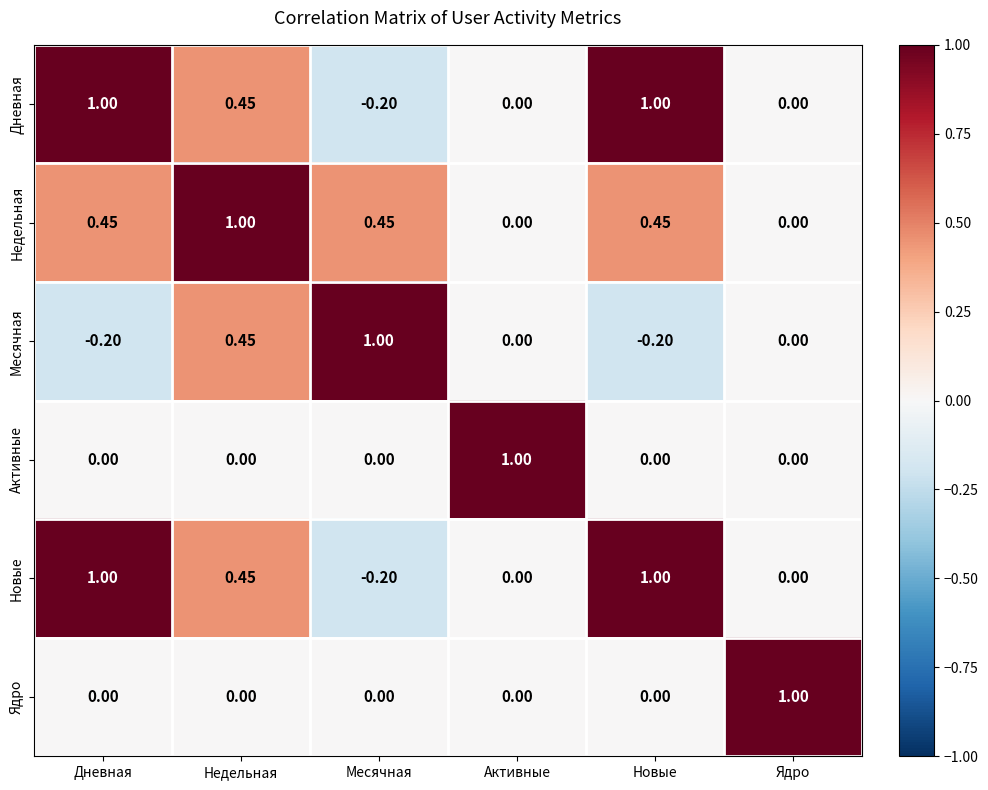

Which category has the lowest value in the Новые series?

Месячная